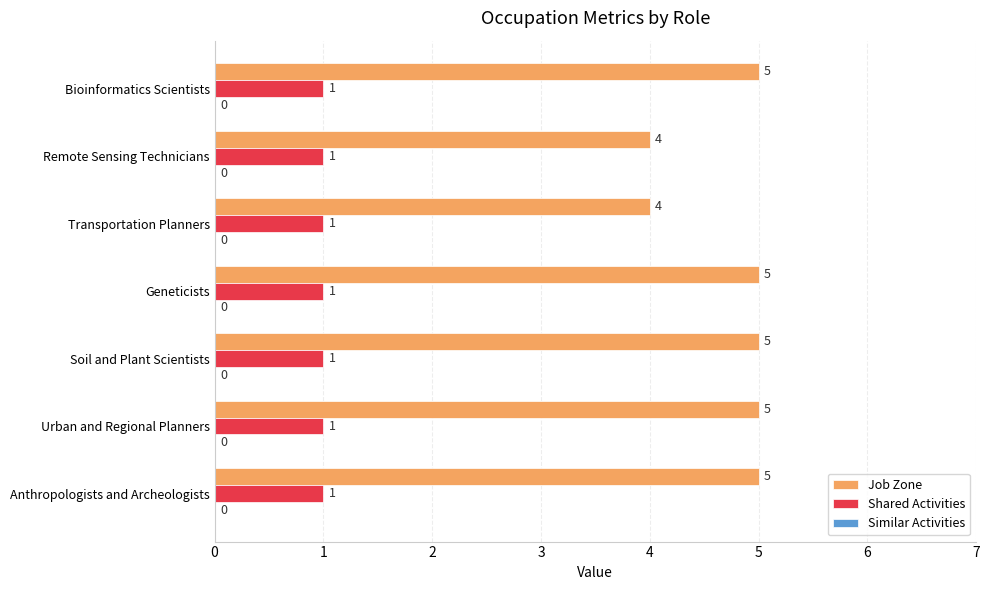

True or false: Shared Activities has a value of 1 at Urban and Regional Planners.

True